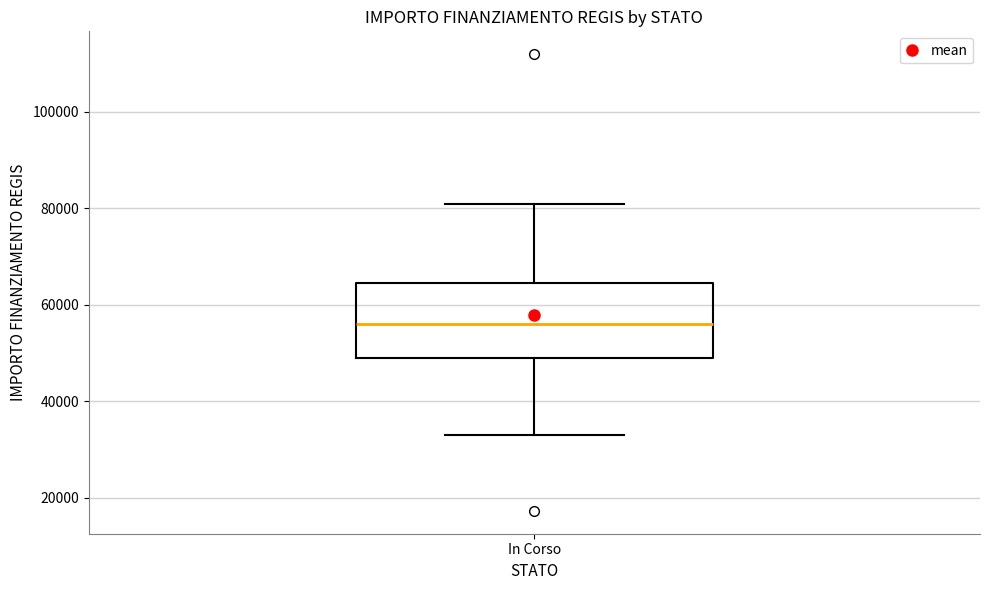

Read this box plot against the y-axis: the position of the median line, the range covered by the box, and the ends of both whiskers. The values are not printed on the chart, so give them approximately, as read against the axis.

median 56000, box 50000 to 64000, whiskers 32000 to 80000